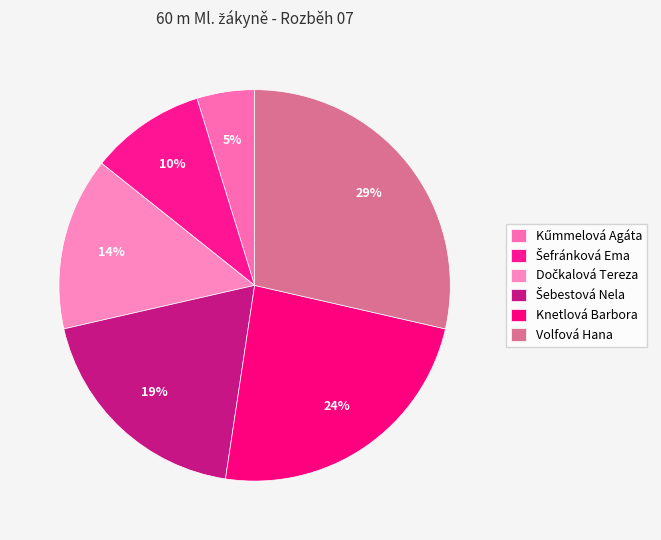

True or false: Šebestová Nela accounts for 19% of the total.

True